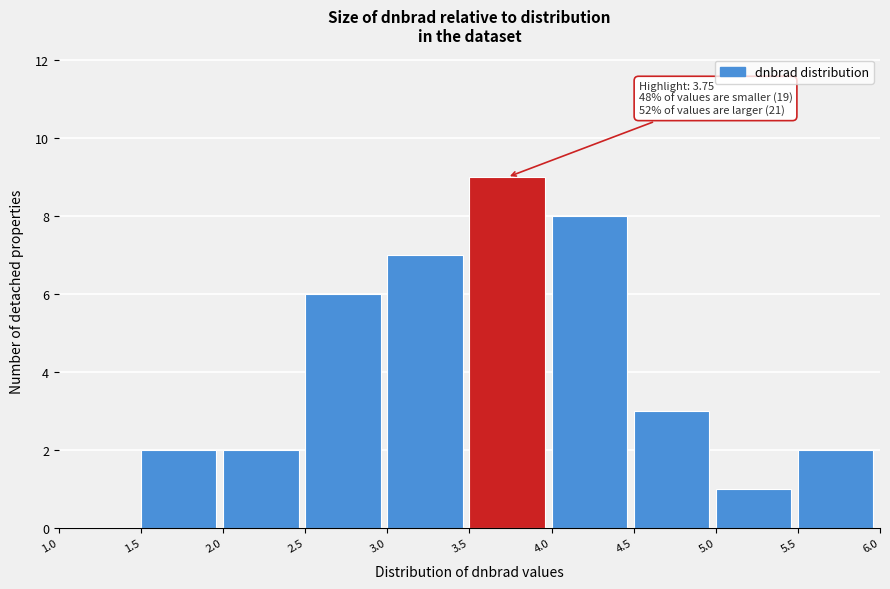

Over which range of the x-axis is the bar tallest?

3.5 to 4.0